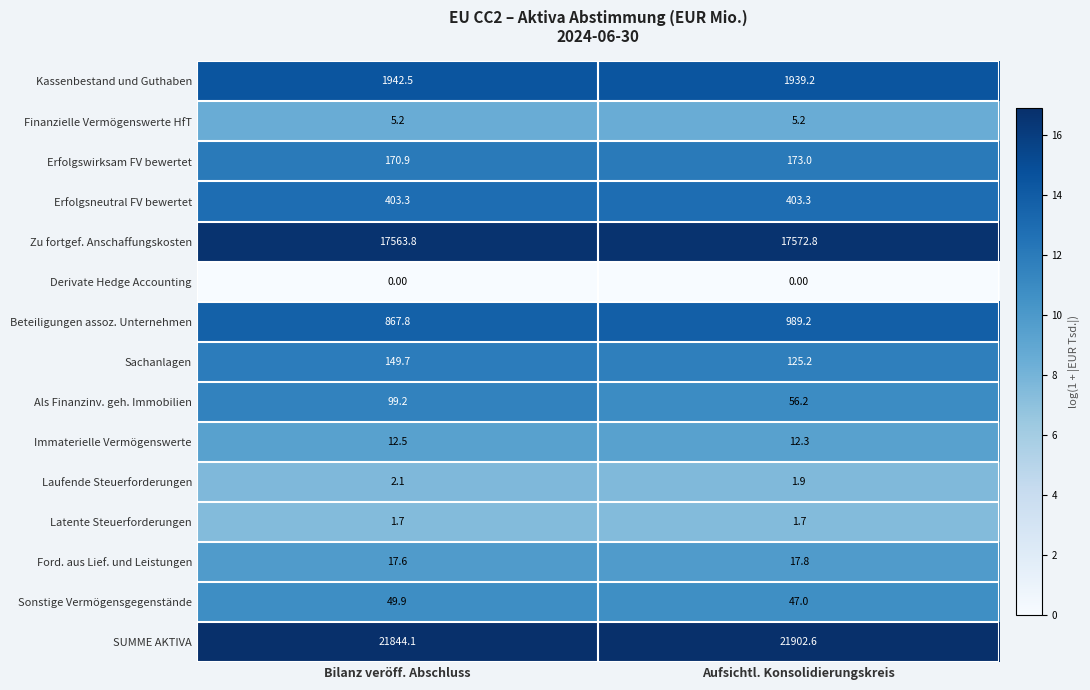

What is the difference between the Sonstige Vermögensgegenstände values at Bilanz veröff. Abschluss and Aufsichtl. Konsolidierungskreis?

2.9